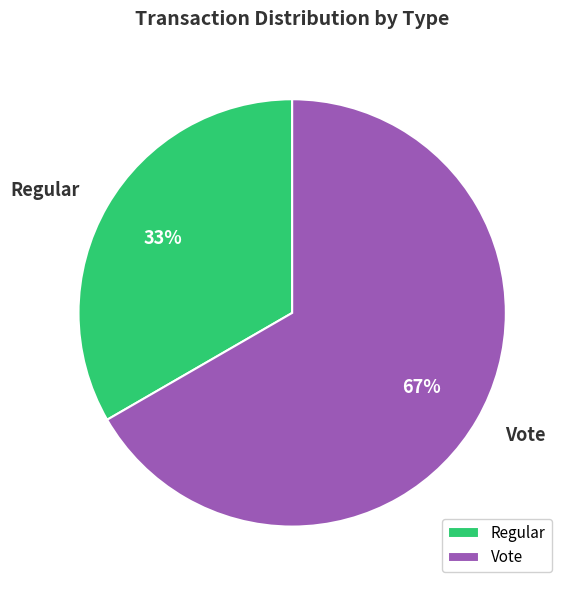

Count the number of slices in the pie.

2